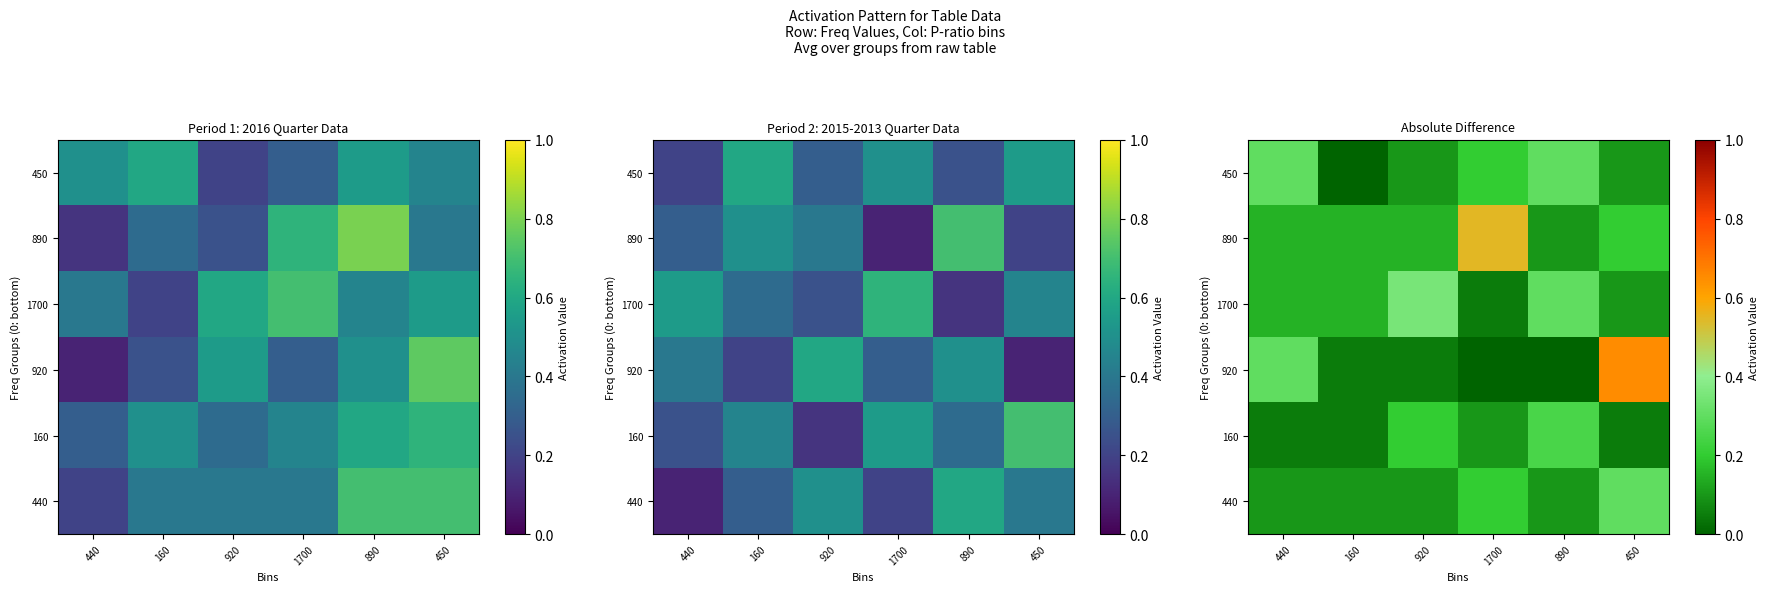

What is the difference between the 450 values at 440 and 450?

0.2